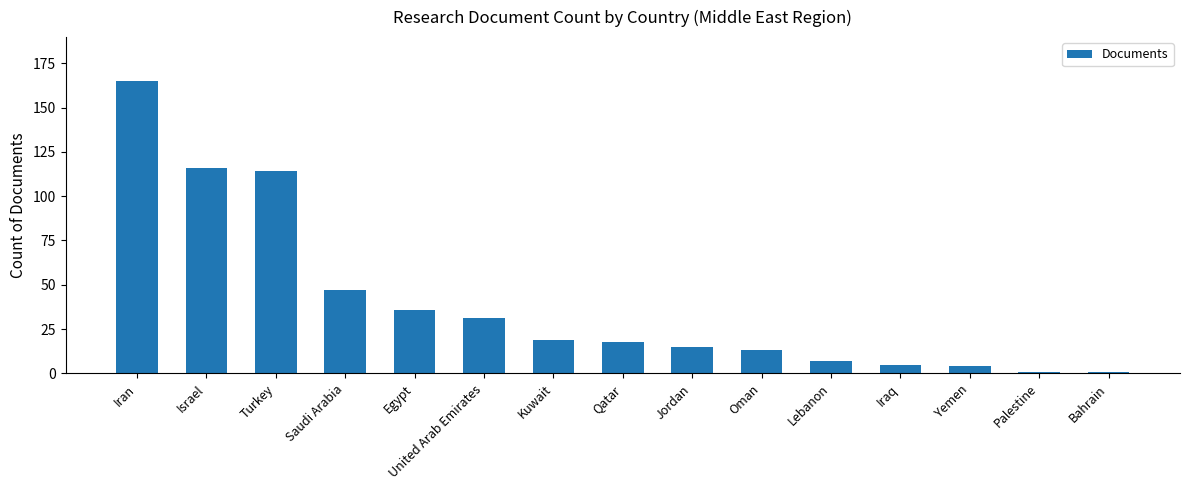

How many bars are there in total?

15